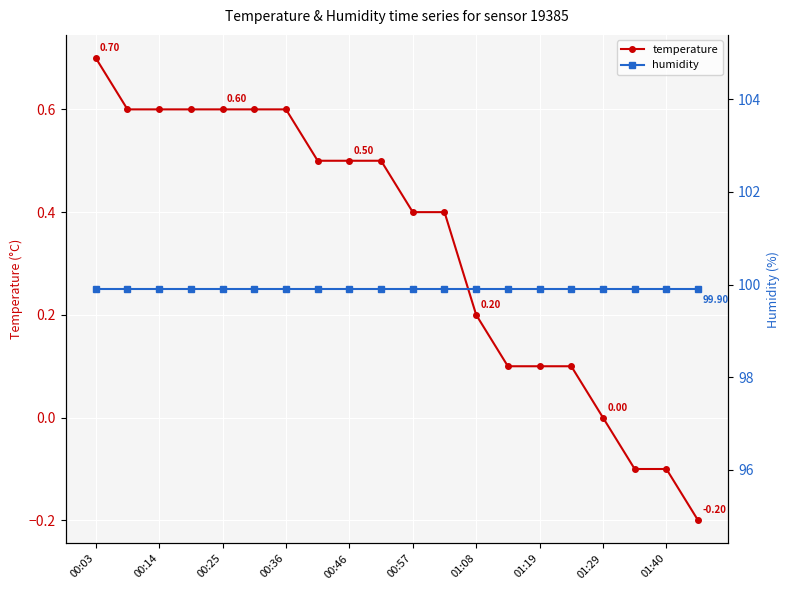

Reading left to right, what are all the values shown in this chart?

temperature: 0.7	0.6	0.6	0.6	0.6	0.6	0.6	0.5	0.5	0.5	0.4	0.4	0.2	0.1	0.1	0.1	0.0	-0.1	-0.1	-0.2
humidity: 99.9	99.9	99.9	99.9	99.9	99.9	99.9	99.9	99.9	99.9	99.9	99.9	99.9	99.9	99.9	99.9	99.9	99.9	99.9	99.9